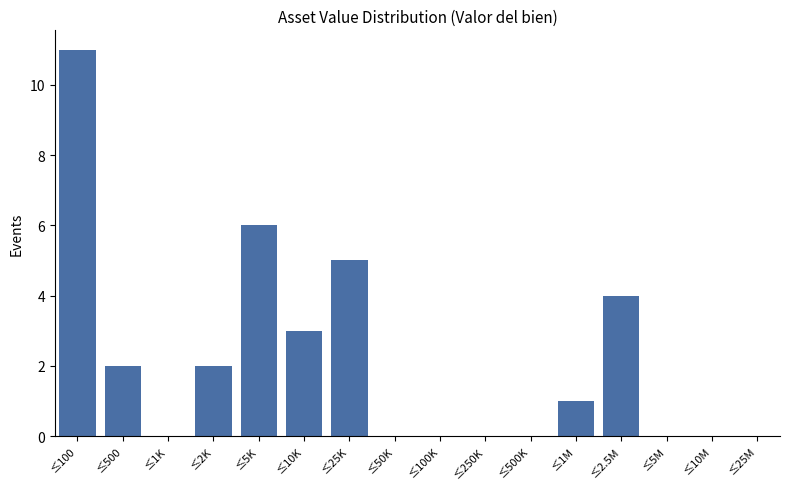

Reading left to right, transcribe all the data shown in this chart.

≤100=11	≤500=2	≤1K=0	≤2K=2	≤5K=6	≤10K=3	≤25K=5	≤50K=0	≤100K=0	≤250K=0	≤500K=0	≤1M=1	≤2.5M=4	≤5M=0	≤10M=0	≤25M=0